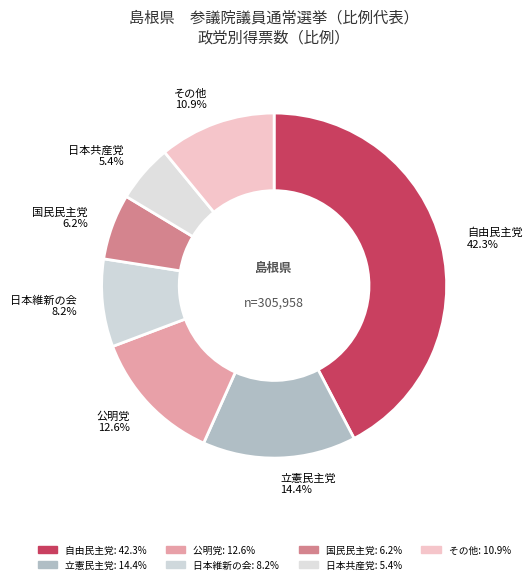

Is there a majority slice in this chart?

No